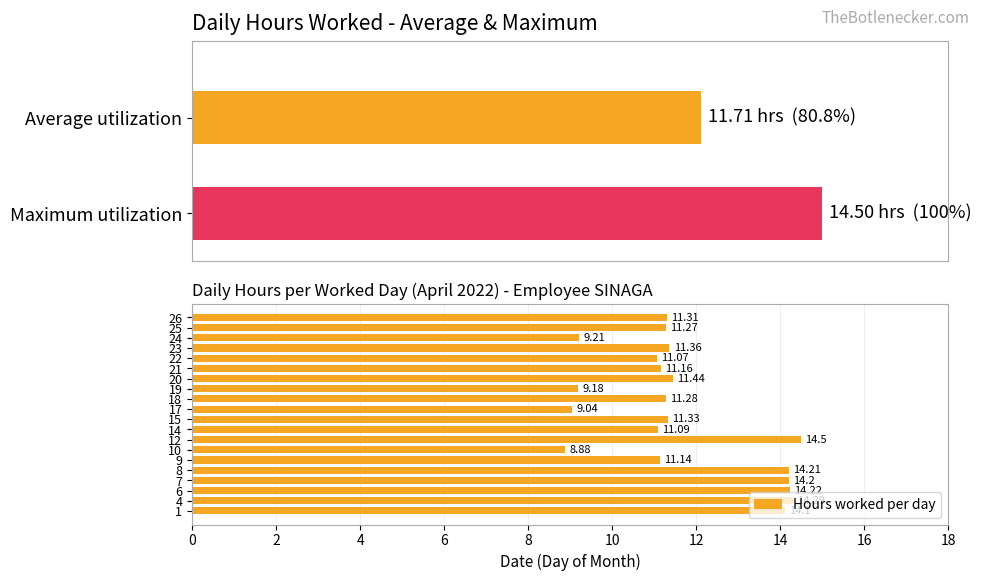

Reading right to left, transcribe all the data shown in this chart.

11.3	11.3	9.2	11.4	11.1	11.2	11.4	9.2	11.3	9.0	11.3	11.1	14.5	8.9	11.1	14.2	14.2	14.2	14.3	14.1